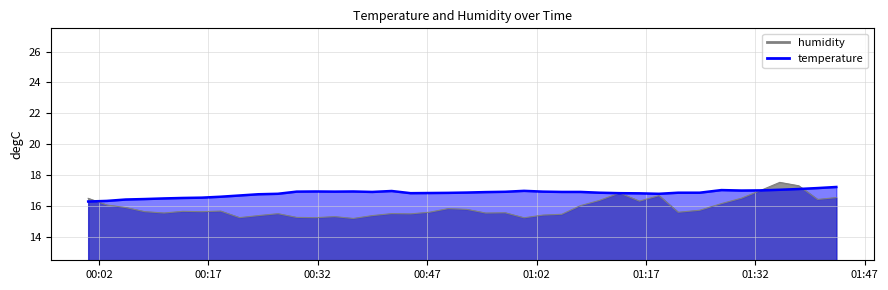

What is the sum of all values?

673.4